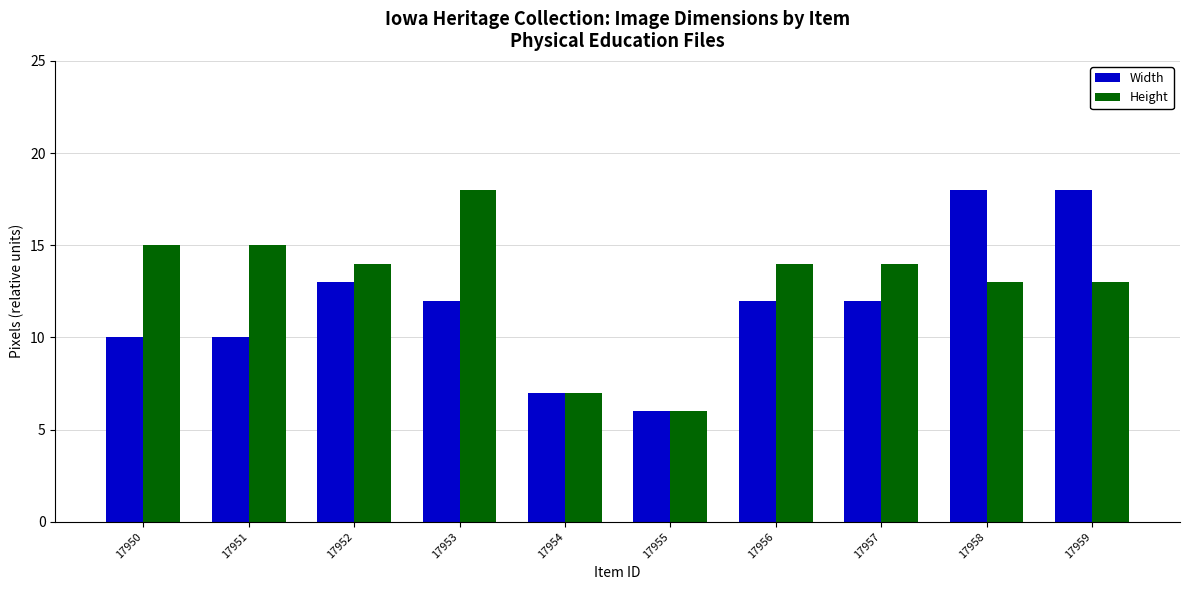

Is the value of Width at 17956 greater than the value of Height at 17950?

No